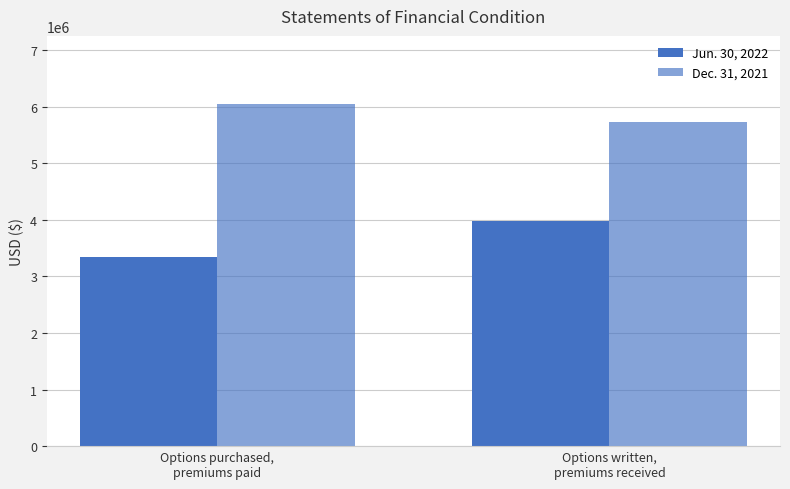

Does the chart contain any negative values?

No